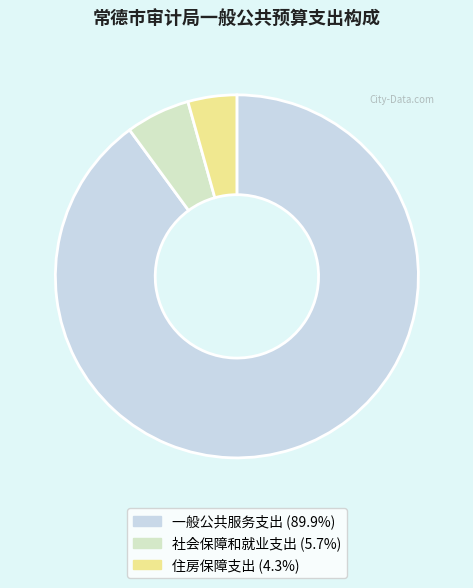

Count the number of slices in the pie.

3